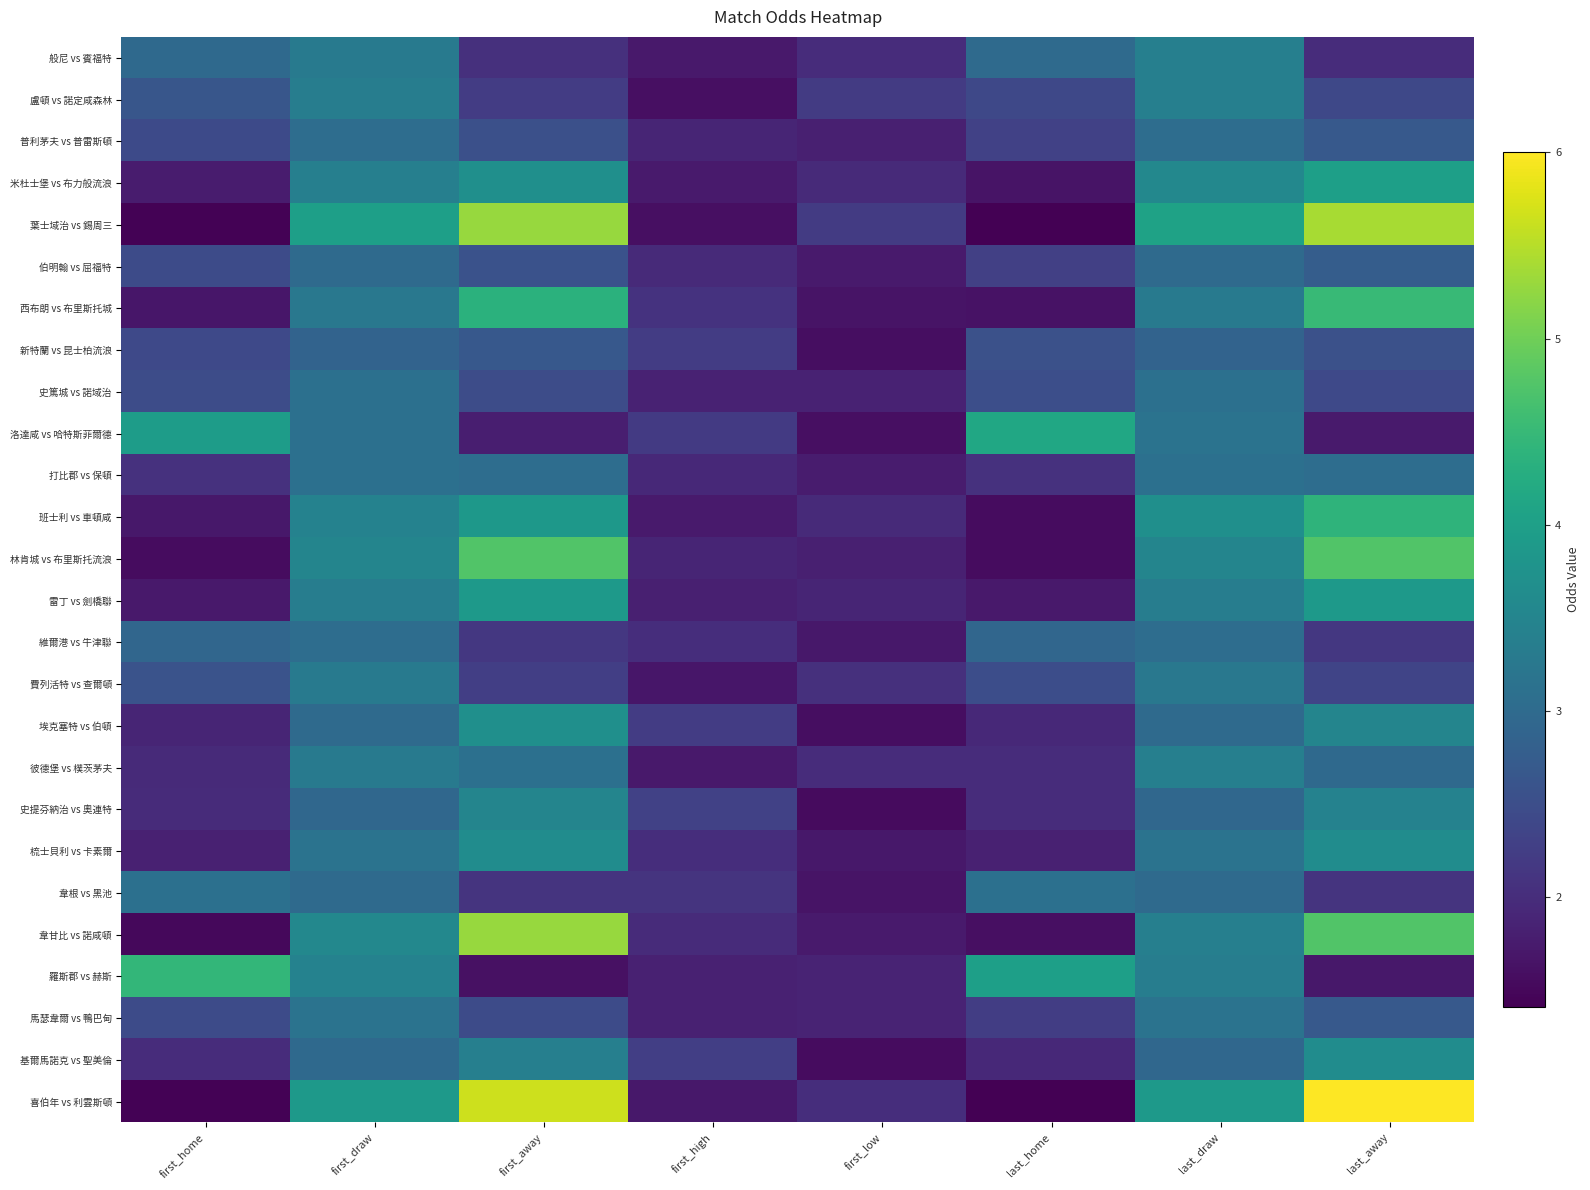

Reading left to right, list all the values displayed in this chart.

般尼 vs 賓福特: first_home=3.0	first_draw=3.3	first_away=2.0	first_high=1.7	first_low=2.0	last_home=3.0	last_draw=3.4	last_away=2.0
盧頓 vs 諾定咸森林: first_home=2.6	first_draw=3.4	first_away=2.2	first_high=1.6	first_low=2.2	last_home=2.4	last_draw=3.4	last_away=2.4
普利茅夫 vs 普雷斯頓: first_home=2.4	first_draw=3.0	first_away=2.5	first_high=1.9	first_low=1.8	last_home=2.3	last_draw=3.0	last_away=2.7
米杜士堡 vs 布力般流浪: first_home=1.8	first_draw=3.4	first_away=3.7	first_high=1.8	first_low=1.9	last_home=1.7	last_draw=3.5	last_away=4.0
葉士域治 vs 錫周三: first_home=1.4	first_draw=4.0	first_away=5.3	first_high=1.6	first_low=2.2	last_home=1.4	last_draw=4.0	last_away=5.4
伯明翰 vs 屈福特: first_home=2.5	first_draw=3.0	first_away=2.6	first_high=1.9	first_low=1.8	last_home=2.3	last_draw=3.0	last_away=2.8
西布朗 vs 布里斯托城: first_home=1.7	first_draw=3.2	first_away=4.3	first_high=2.1	first_low=1.7	last_home=1.6	last_draw=3.3	last_away=4.5
新特蘭 vs 昆士柏流浪: first_home=2.4	first_draw=2.9	first_away=2.7	first_high=2.2	first_low=1.6	last_home=2.5	last_draw=2.9	last_away=2.5
史篤城 vs 諾域治: first_home=2.5	first_draw=3.1	first_away=2.5	first_high=1.9	first_low=1.9	last_home=2.5	last_draw=3.1	last_away=2.4
洛達咸 vs 哈特斯菲爾德: first_home=4.0	first_draw=3.1	first_away=1.8	first_high=2.2	first_low=1.6	last_home=4.2	last_draw=3.1	last_away=1.7
打比郡 vs 保頓: first_home=2.1	first_draw=3.1	first_away=3.0	first_high=1.9	first_low=1.8	last_home=2.1	last_draw=3.1	last_away=3.0
班士利 vs 車頓咸: first_home=1.7	first_draw=3.5	first_away=3.9	first_high=1.8	first_low=1.9	last_home=1.6	last_draw=3.7	last_away=4.4
林肯城 vs 布里斯托流浪: first_home=1.6	first_draw=3.5	first_away=4.8	first_high=1.9	first_low=1.8	last_home=1.6	last_draw=3.5	last_away=4.8
雷丁 vs 劍橋聯: first_home=1.7	first_draw=3.4	first_away=3.9	first_high=1.8	first_low=1.9	last_home=1.7	last_draw=3.4	last_away=3.9
維爾港 vs 牛津聯: first_home=2.9	first_draw=3.0	first_away=2.2	first_high=2.0	first_low=1.7	last_home=2.9	last_draw=3.0	last_away=2.2
費列活特 vs 查爾頓: first_home=2.6	first_draw=3.3	first_away=2.3	first_high=1.7	first_low=2.0	last_home=2.5	last_draw=3.2	last_away=2.4
埃克塞特 vs 伯頓: first_home=1.9	first_draw=3.0	first_away=3.7	first_high=2.2	first_low=1.6	last_home=1.9	last_draw=3.0	last_away=3.5
彼德堡 vs 樸茨茅夫: first_home=2.0	first_draw=3.3	first_away=3.1	first_high=1.7	first_low=2.0	last_home=2.0	last_draw=3.4	last_away=3.0
史提芬納治 vs 奧連特: first_home=2.0	first_draw=3.0	first_away=3.5	first_high=2.3	first_low=1.5	last_home=2.0	last_draw=2.9	last_away=3.5
梳士貝利 vs 卡素爾: first_home=1.8	first_draw=3.1	first_away=3.6	first_high=2.0	first_low=1.7	last_home=1.8	last_draw=3.1	last_away=3.6
韋根 vs 黑池: first_home=3.1	first_draw=3.0	first_away=2.1	first_high=2.1	first_low=1.6	last_home=3.1	last_draw=3.0	last_away=2.1
韋甘比 vs 諾咸頓: first_home=1.5	first_draw=3.5	first_away=5.3	first_high=2.0	first_low=1.7	last_home=1.6	last_draw=3.4	last_away=4.8
羅斯郡 vs 赫斯: first_home=4.5	first_draw=3.5	first_away=1.6	first_high=1.8	first_low=1.9	last_home=4.0	last_draw=3.4	last_away=1.7
馬瑟韋爾 vs 鴨巴甸: first_home=2.5	first_draw=3.1	first_away=2.5	first_high=1.8	first_low=1.9	last_home=2.2	last_draw=3.1	last_away=2.7
基爾馬諾克 vs 聖美倫: first_home=2.0	first_draw=3.0	first_away=3.4	first_high=2.3	first_low=1.6	last_home=1.9	last_draw=2.9	last_away=3.6
喜伯年 vs 利雲斯頓: first_home=1.4	first_draw=3.9	first_away=5.7	first_high=1.7	first_low=2.0	last_home=1.4	last_draw=3.9	last_away=6.0